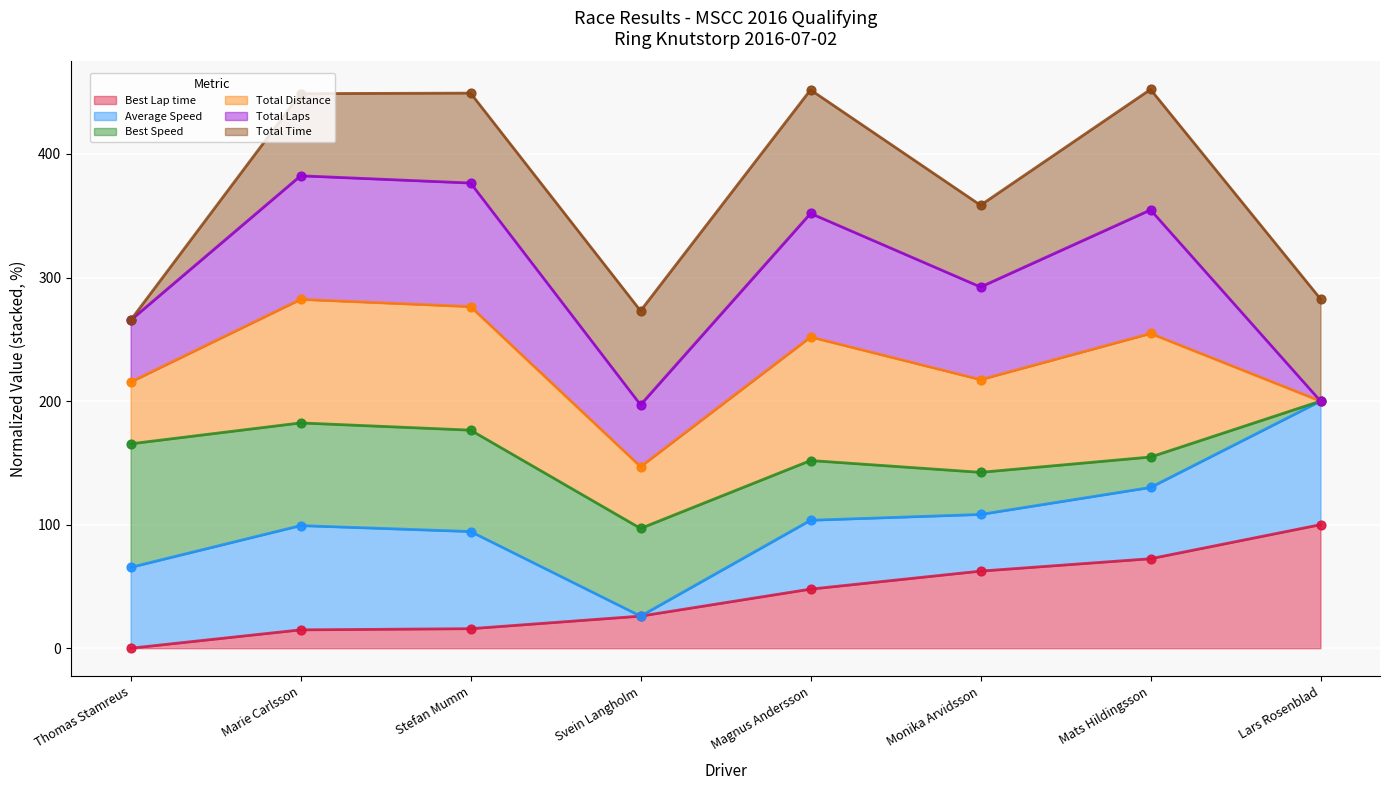

The value of Best Lap time at Svein Langholm is 26.0. True or false?

True